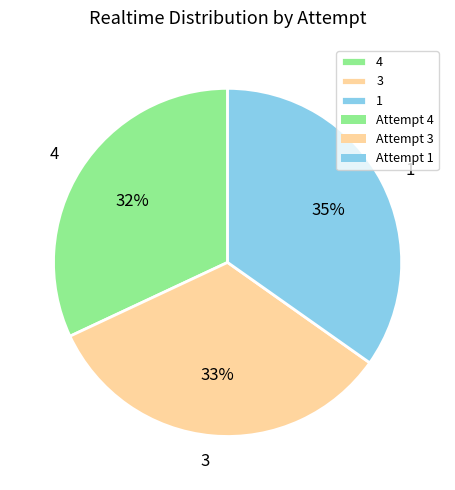

Count the number of slices in the pie.

3